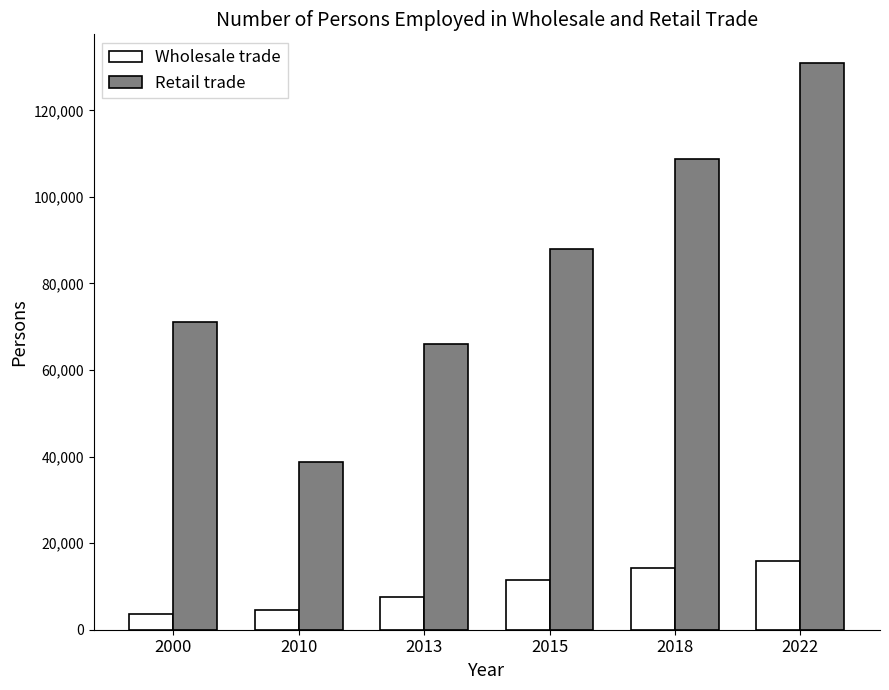

Which series has the largest total across all categories?

Retail trade